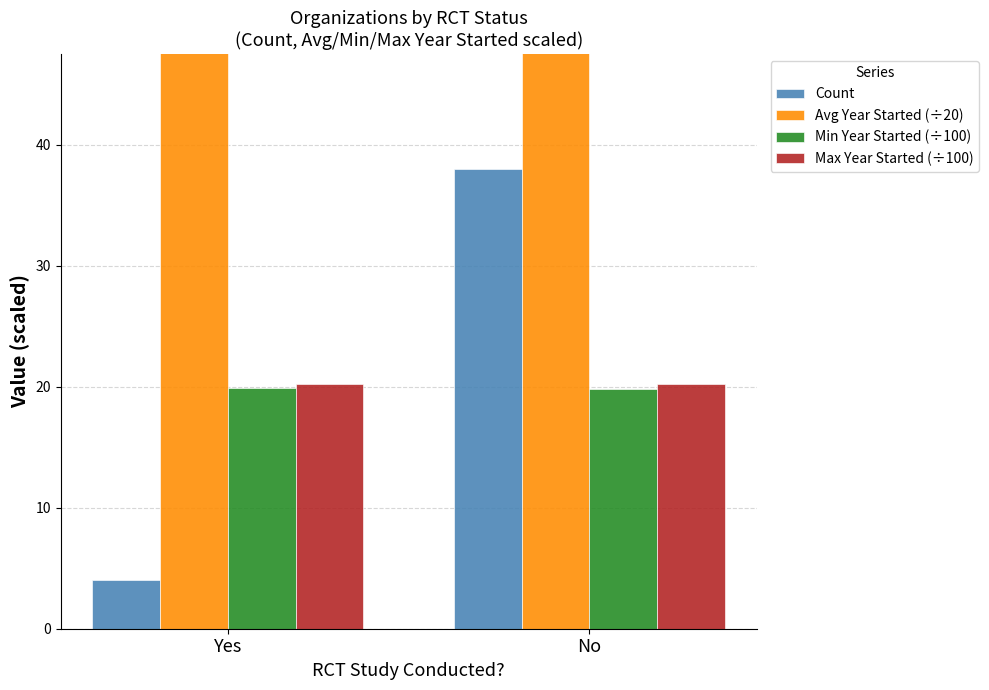

Reading left to right, what are all the values shown in this chart?

Count: 4.0	38.0
Avg Year Started (÷20): 100.4	100.6
Min Year Started (÷100): 19.9	19.8
Max Year Started (÷100): 20.2	20.2